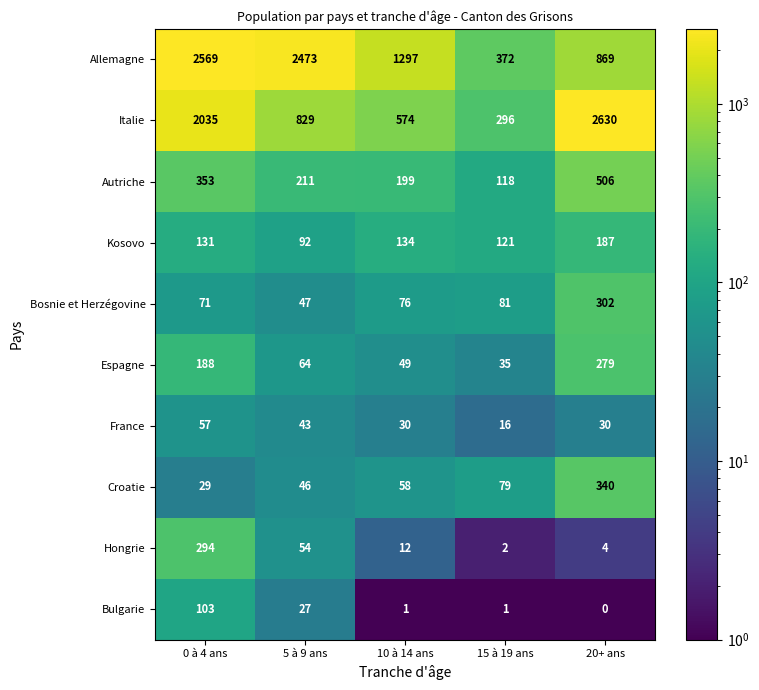

What is the difference between the maximum and minimum values in the Espagne series?

244